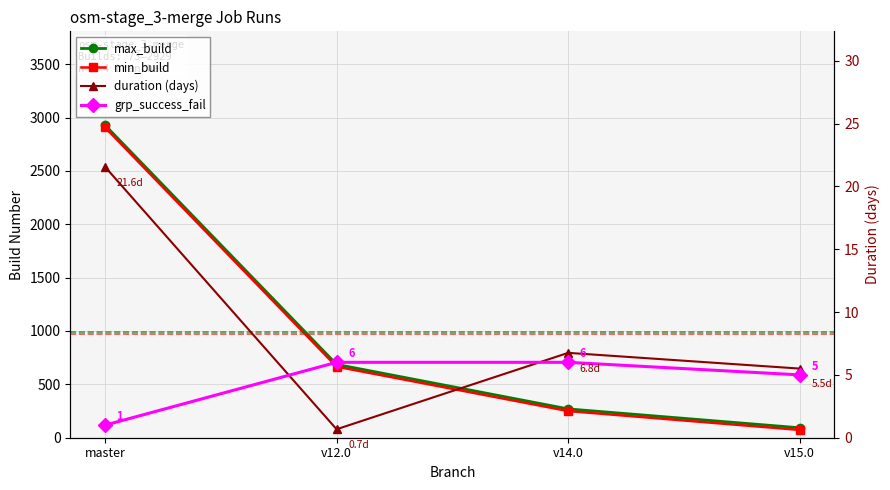

How many data points does each series have?

4